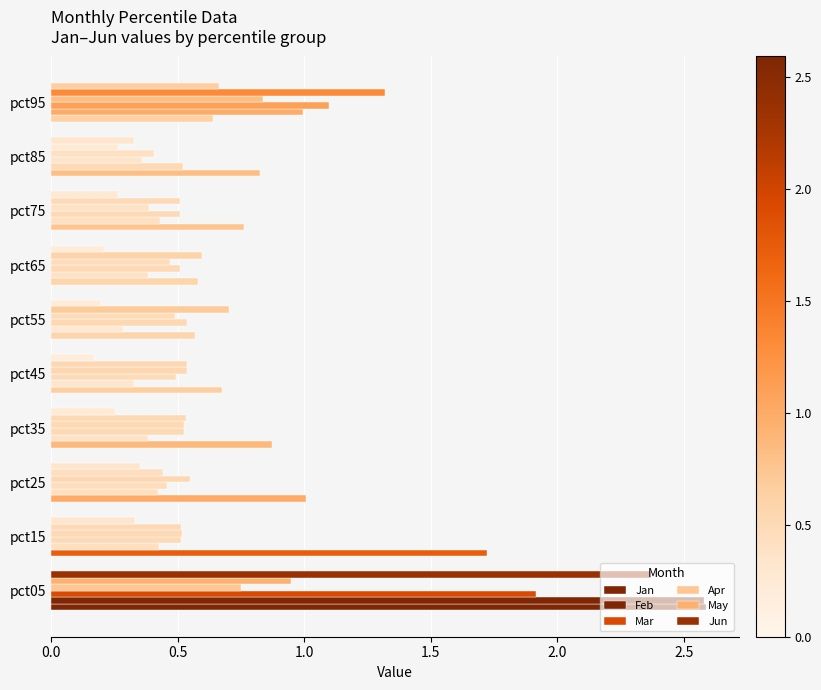

Reading left to right, extract all data points from this chart.

Jan: 2.6	1.7	1.0	0.9	0.7	0.6	0.6	0.8	0.8	0.6
Feb: 2.6	0.4	0.4	0.4	0.3	0.3	0.4	0.4	0.5	1.0
Mar: 1.9	0.5	0.5	0.5	0.5	0.5	0.5	0.5	0.4	1.1
Apr: 0.7	0.5	0.5	0.5	0.5	0.5	0.5	0.4	0.4	0.8
May: 0.9	0.5	0.4	0.5	0.5	0.7	0.6	0.5	0.3	1.3
Jun: 2.4	0.3	0.3	0.3	0.2	0.2	0.2	0.3	0.3	0.7